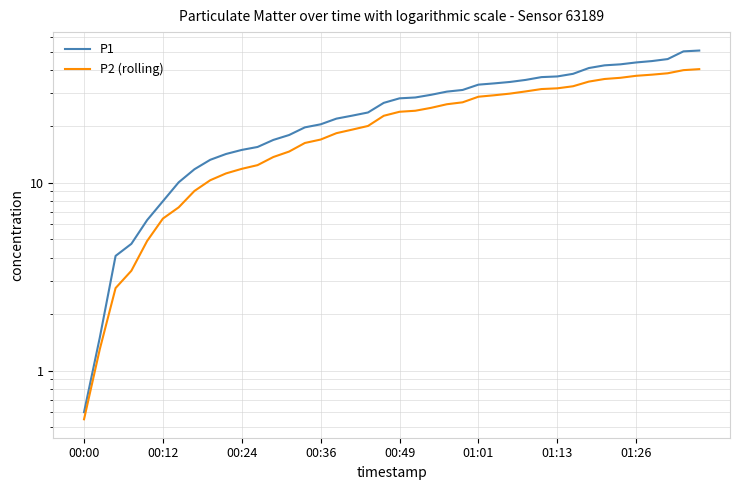

Which series changed the most between 00:12 and 13?

P1